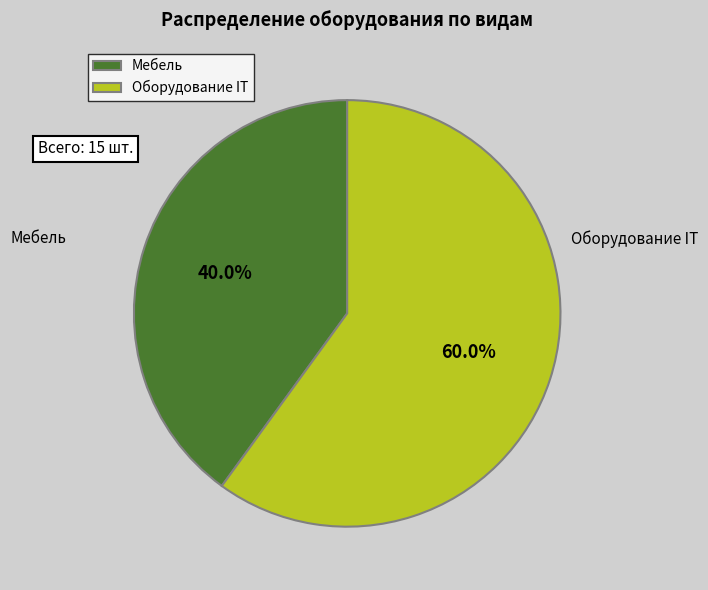

Rank the categories by value from highest to lowest.

Оборудование IT, Мебель